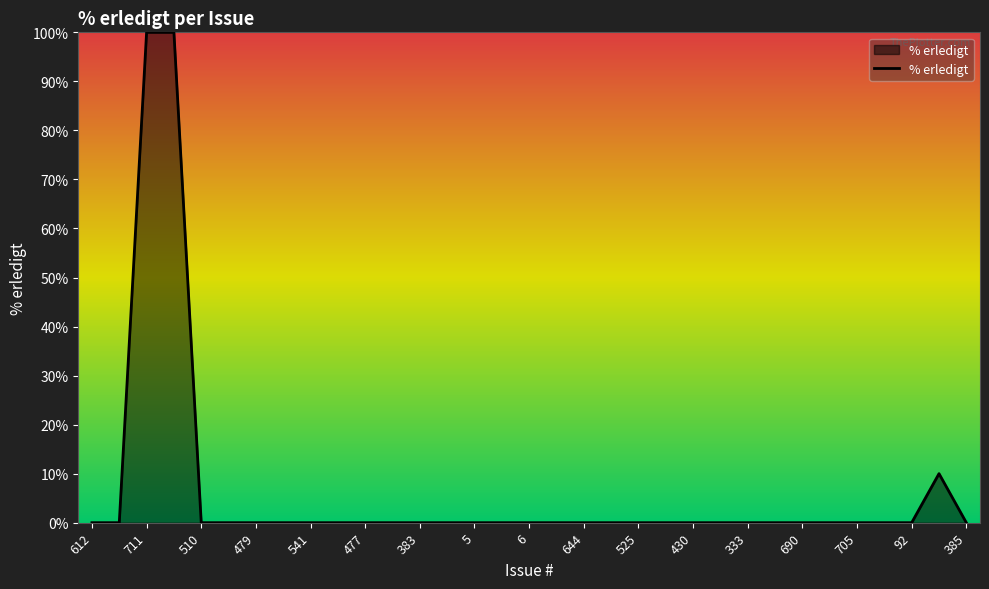

What is the difference between the maximum and minimum values?

100